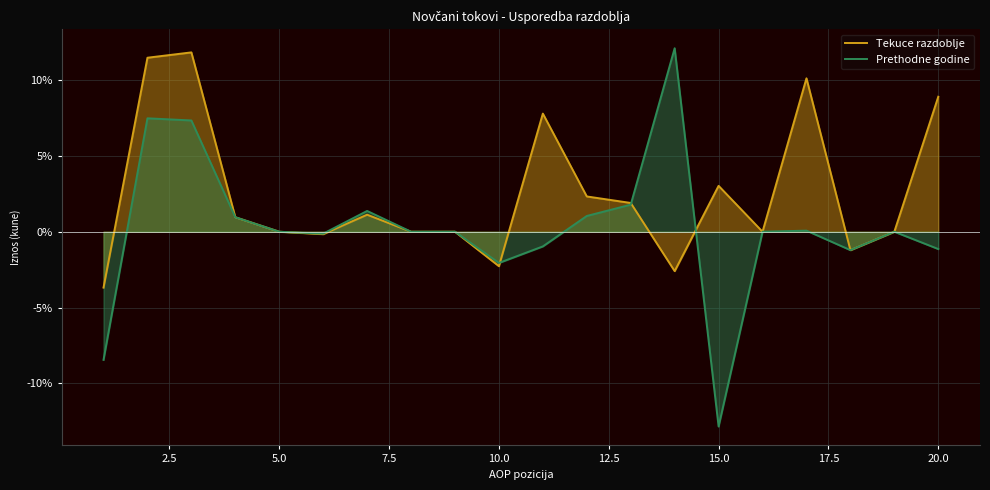

How many negative values does the Tekuce razdoblje series have?

5